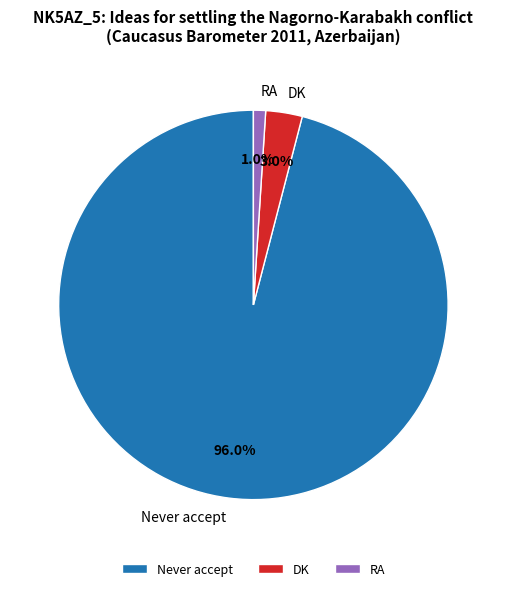

Rank the categories by value from lowest to highest.

RA, DK, Never accept